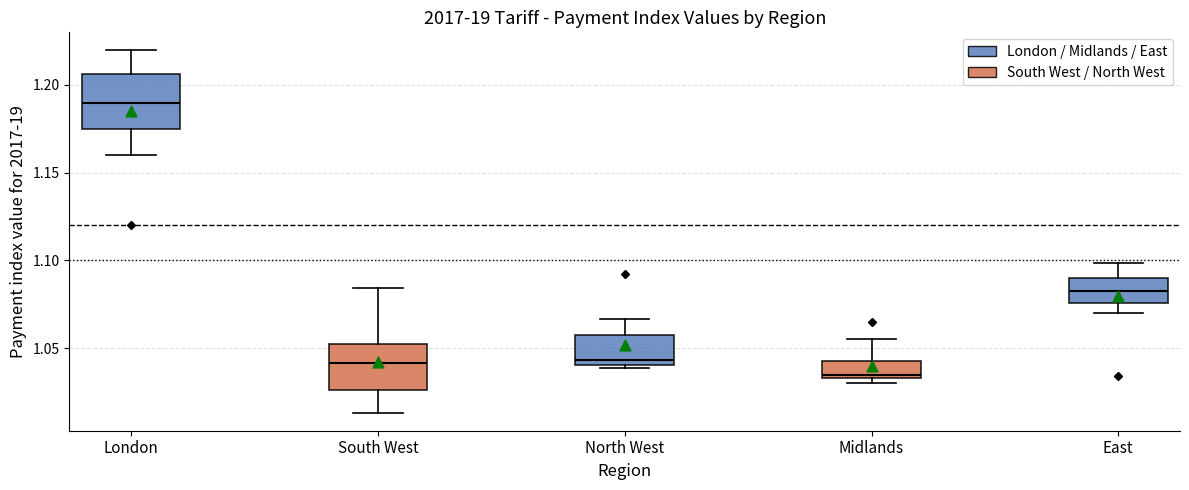

Reading left to right, transcribe this box plot: for each box, give where its median line is, the range the box spans, and where its two whiskers end, as read against the y-axis. The values are not printed on the chart, so give them approximately, as read against the axis.

London: median 1.190, box 1.175 to 1.205, whiskers 1.160 to 1.220
South West: median 1.040, box 1.025 to 1.055, whiskers 1.015 to 1.085
North West: median 1.045, box 1.040 to 1.060, whiskers 1.040 (just below the box's lower edge) to 1.065
Midlands: median 1.035 (just above the box's lower edge), box 1.035 to 1.045, whiskers 1.030 to 1.055
East: median 1.085, box 1.075 to 1.090, whiskers 1.070 to 1.100